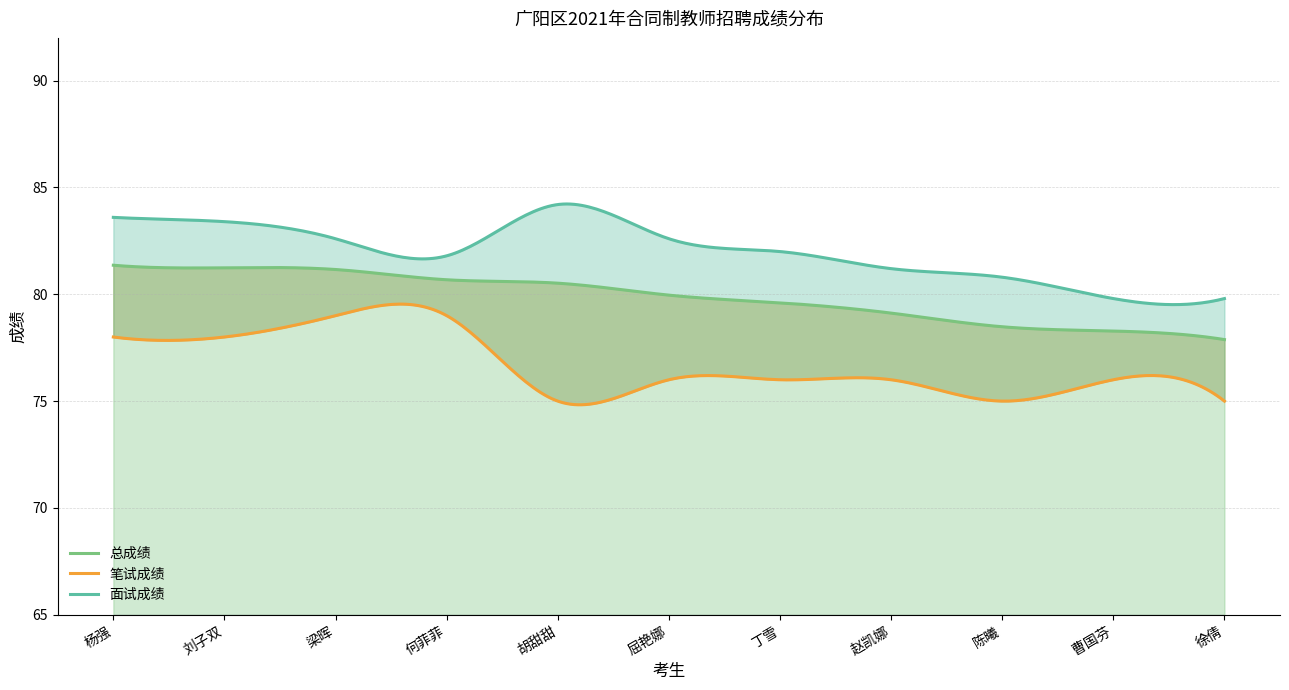

What is the label of the 11th point from the left?

徐倩